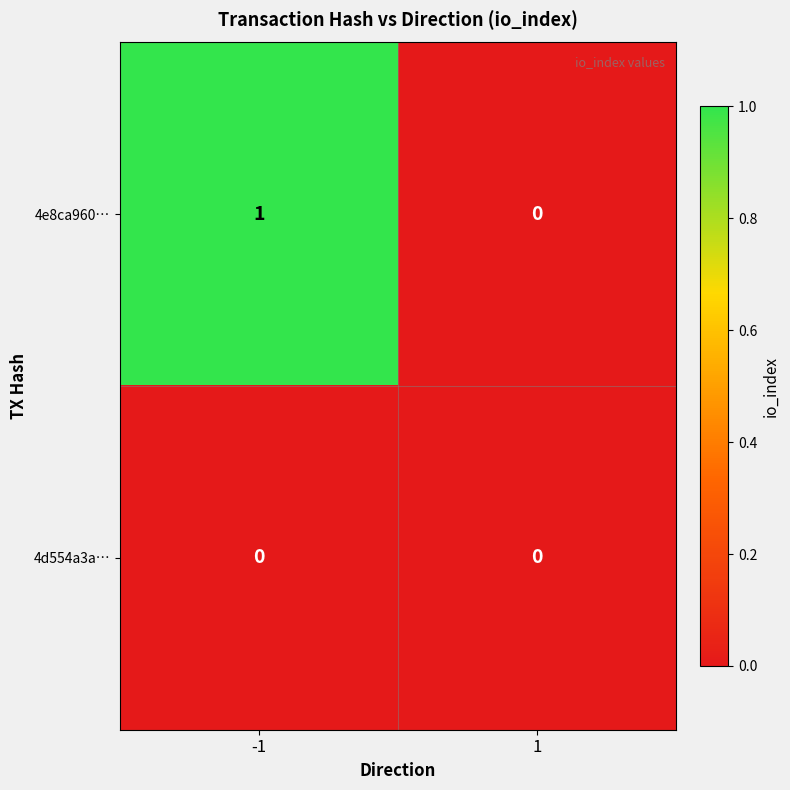

List the labels in order of 4e8ca960… value, largest first.

-1, 1